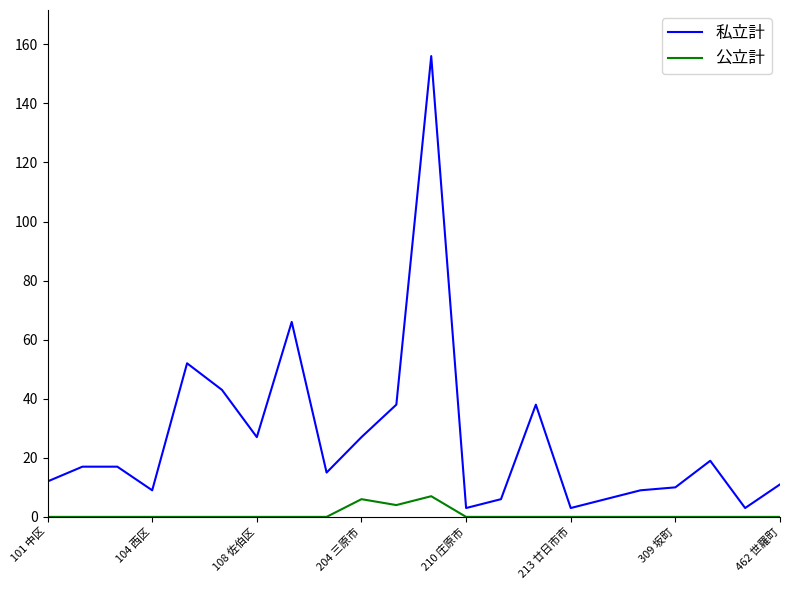

Rank the series by their average value, from lowest to highest.

公立計, 私立計